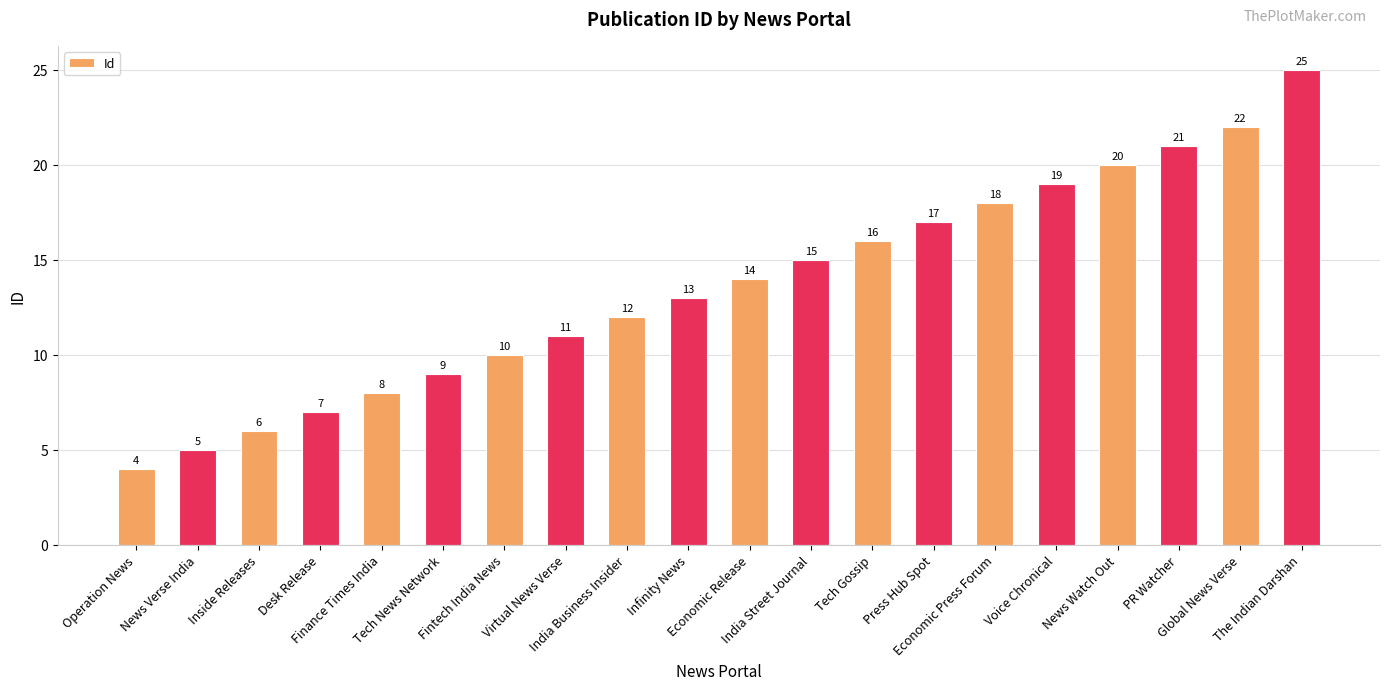

What is the sum of all values?

272